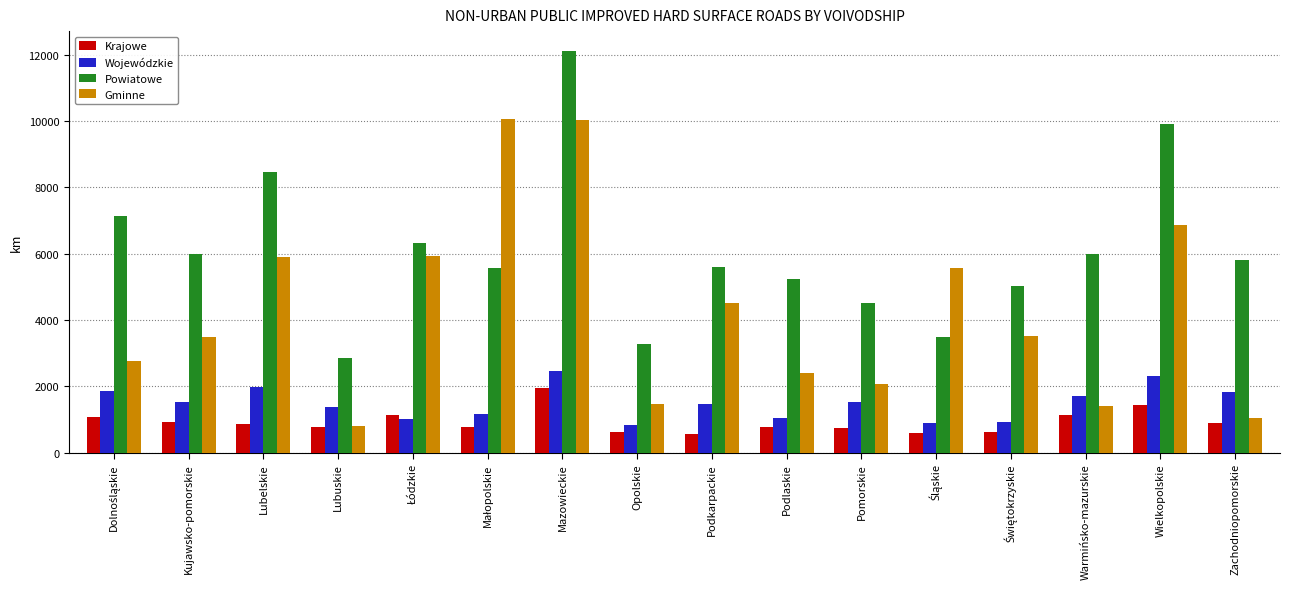

Is it true that Powiatowe equals 2324.9 at Lubelskie?

False